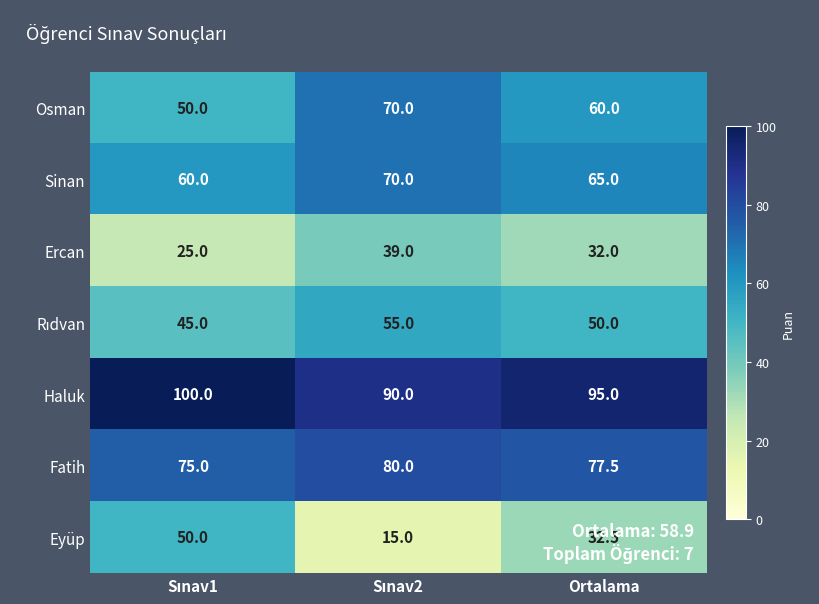

What is the difference between the second highest and minimum values in the Haluk series?

5.0